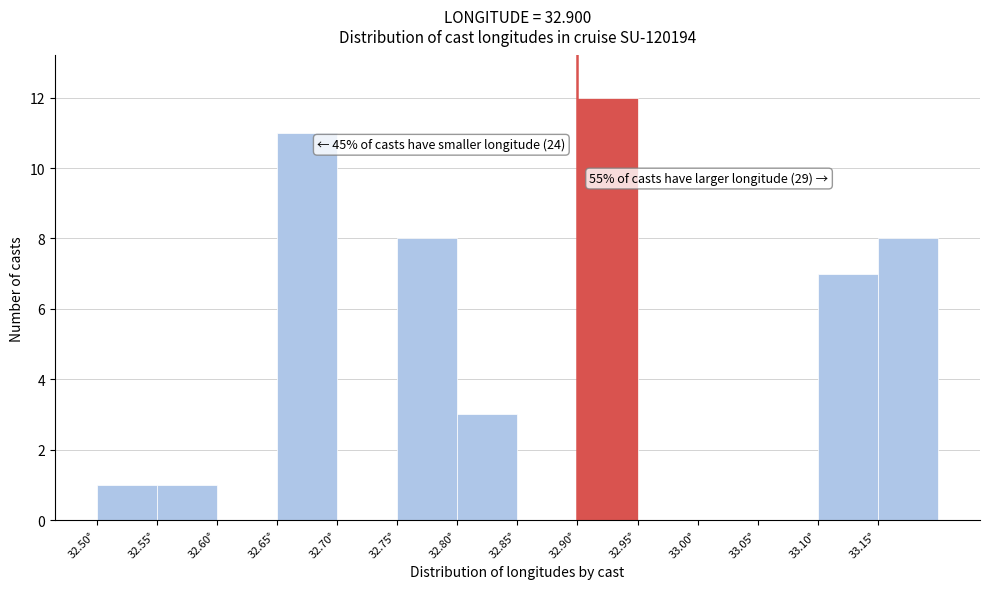

Over which range of the x-axis is the bar tallest?

32.90 to 32.95